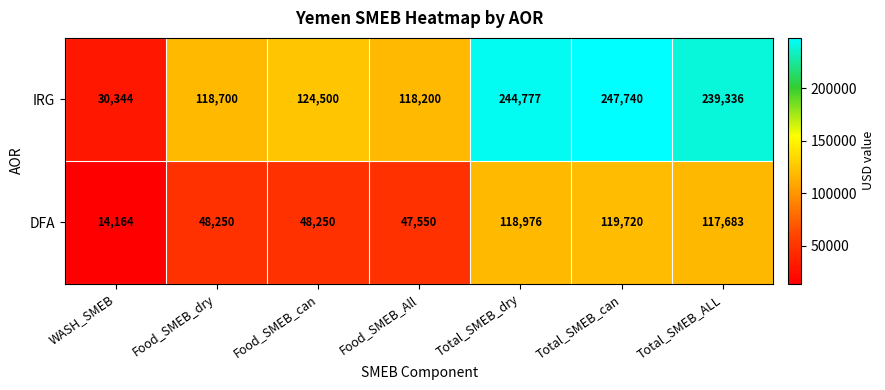

Which series has the largest range (max minus min)?

IRG